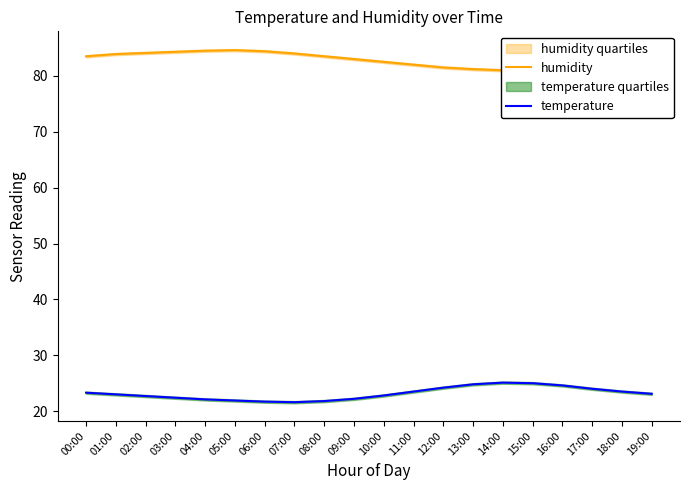

What is the total value across all series at 02:00?

106.8